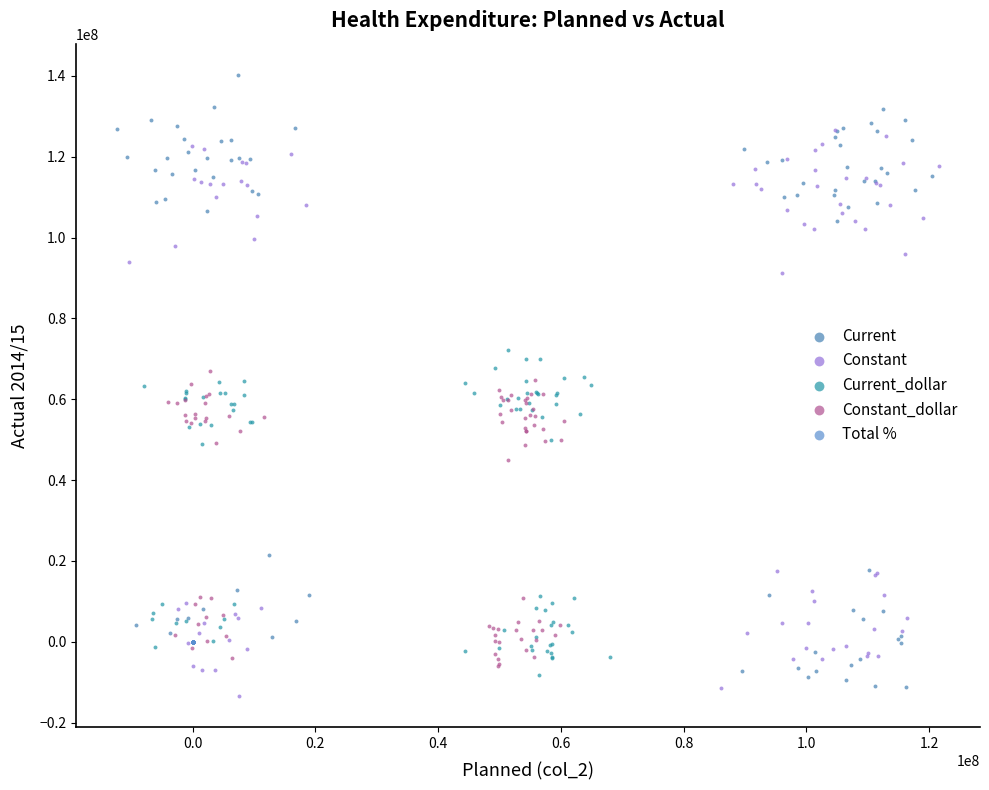

Which series contains the highest Y value?

Current